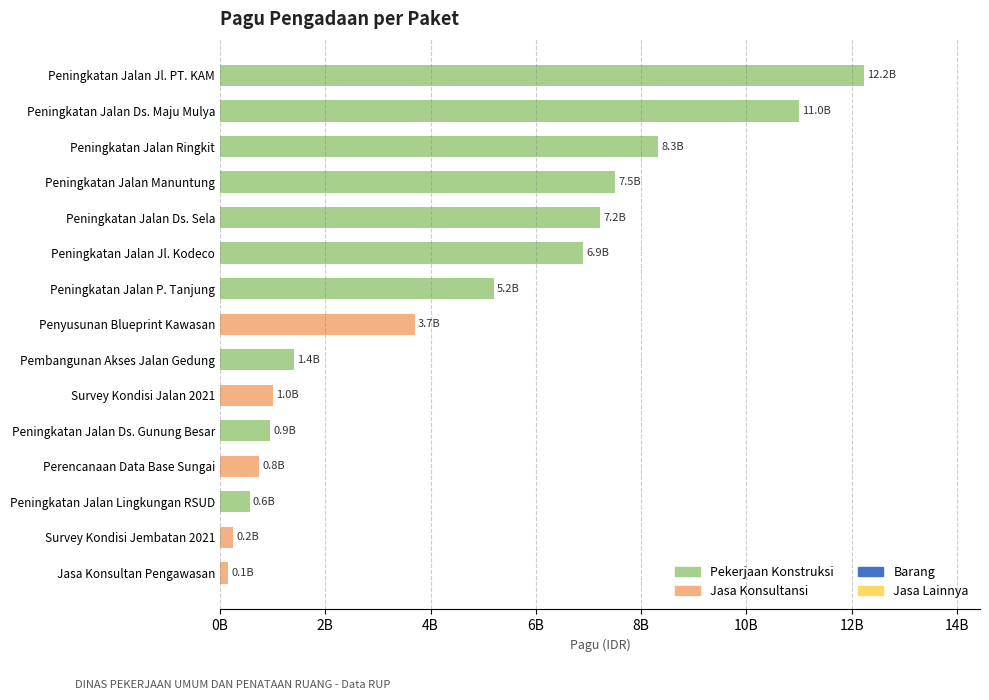

At which category does the chart reach its peak across all series?

Peningkatan Jalan Jl. PT. KAM